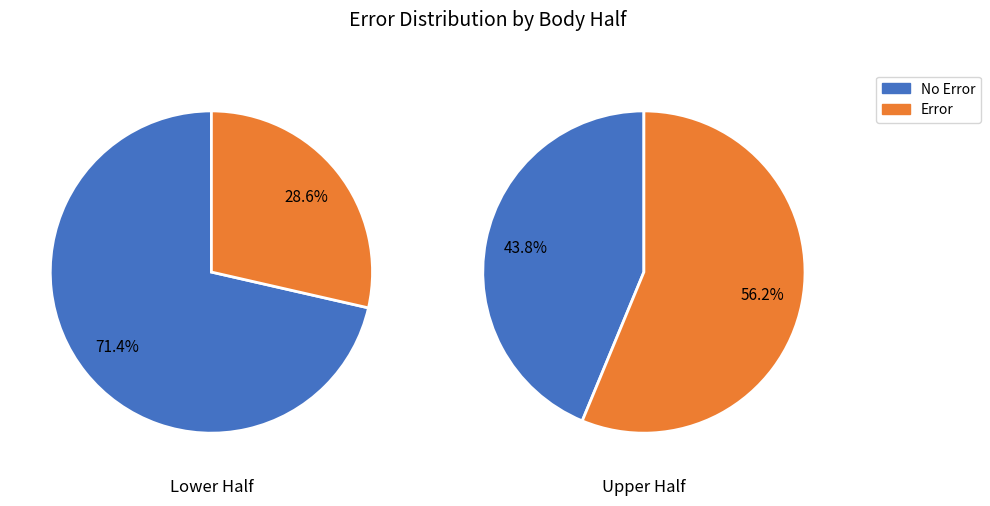

True or false: 1 accounts for 53% of the total.

False